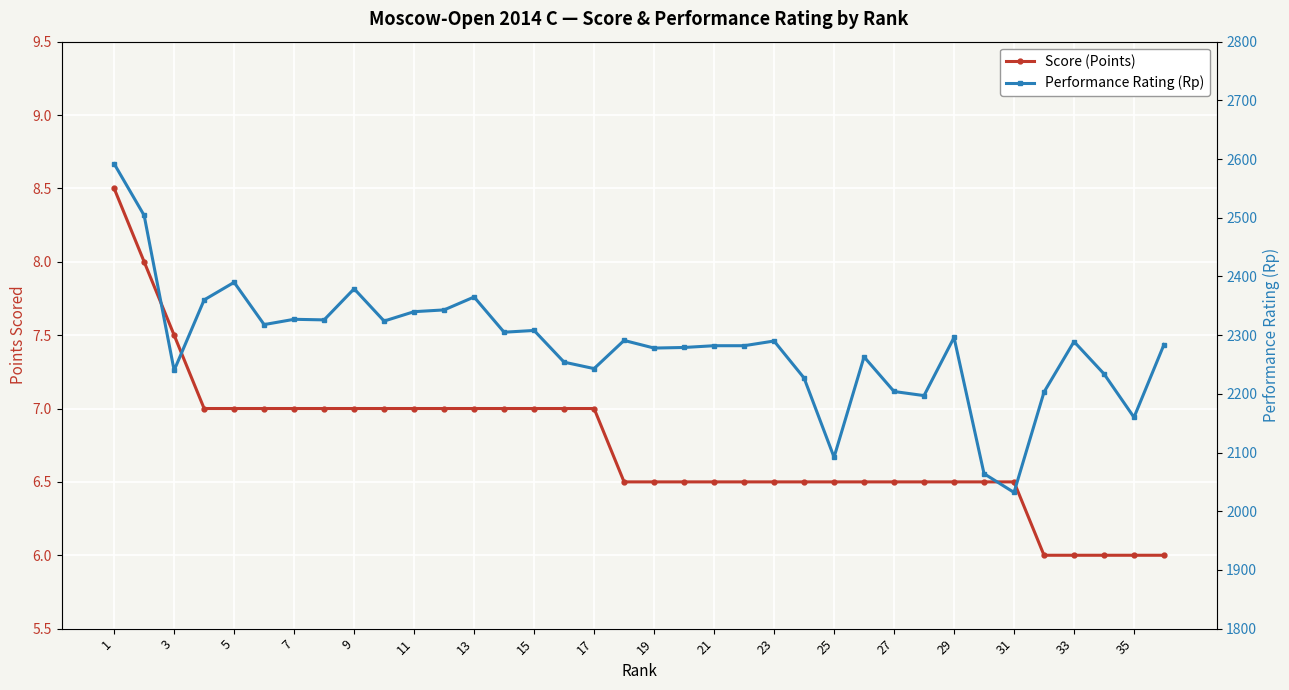

Is it true that Score (Points) equals 7.0 at 5?

True